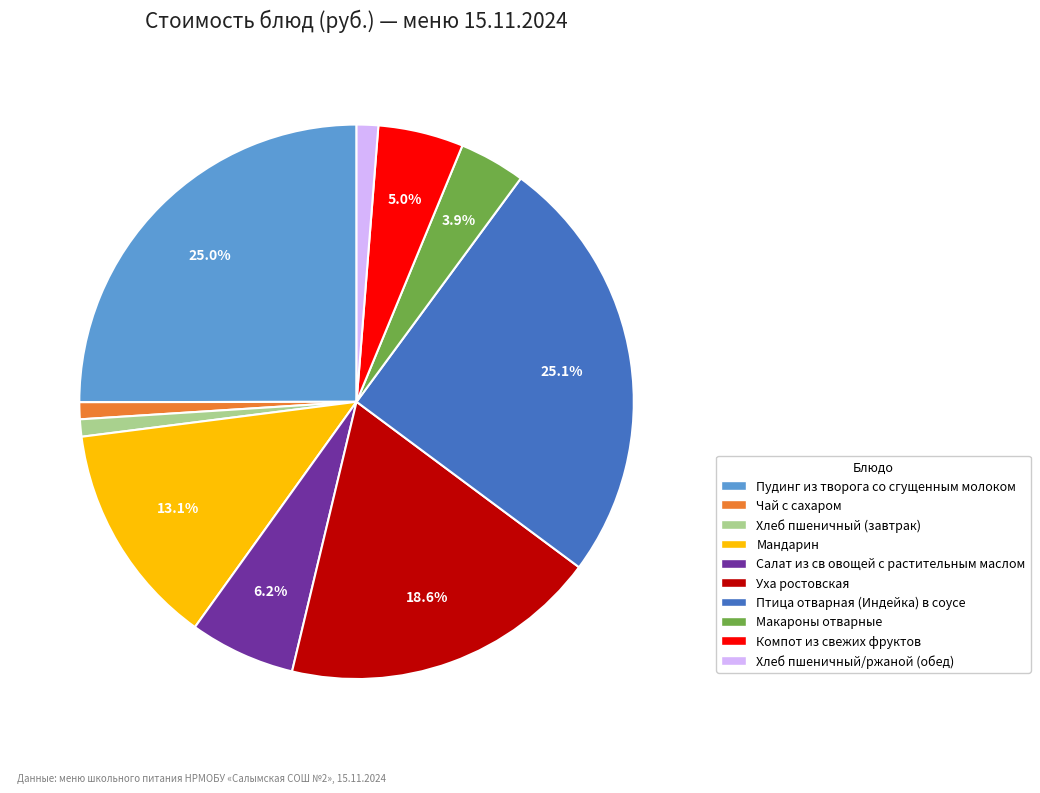

What percentage is the Макароны отварные slice, to the nearest percent?

4%